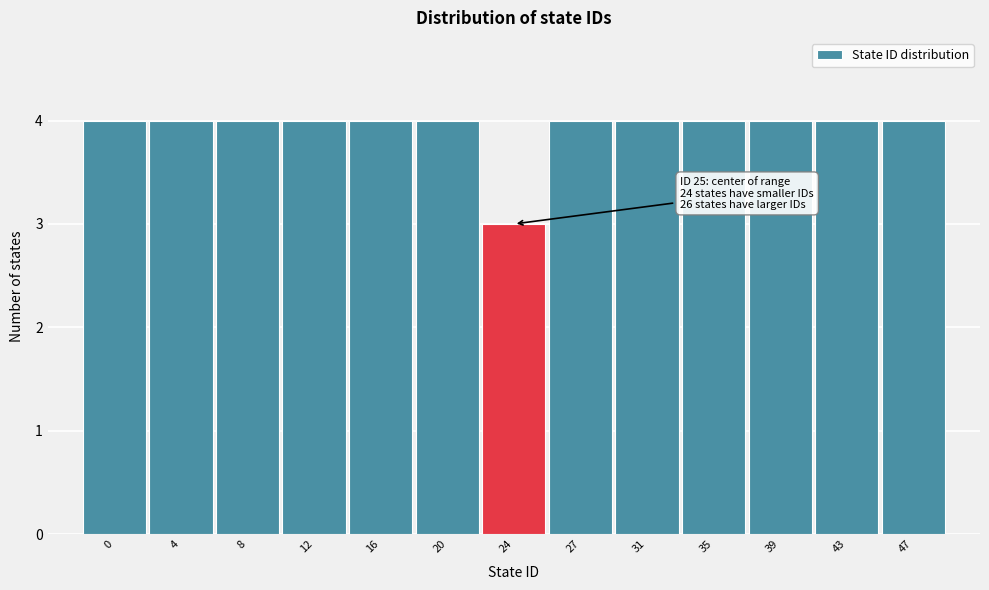

Reading left to right, transcribe all the data shown in this chart.

4	4	4	4	4	4	3	4	4	4	4	4	4